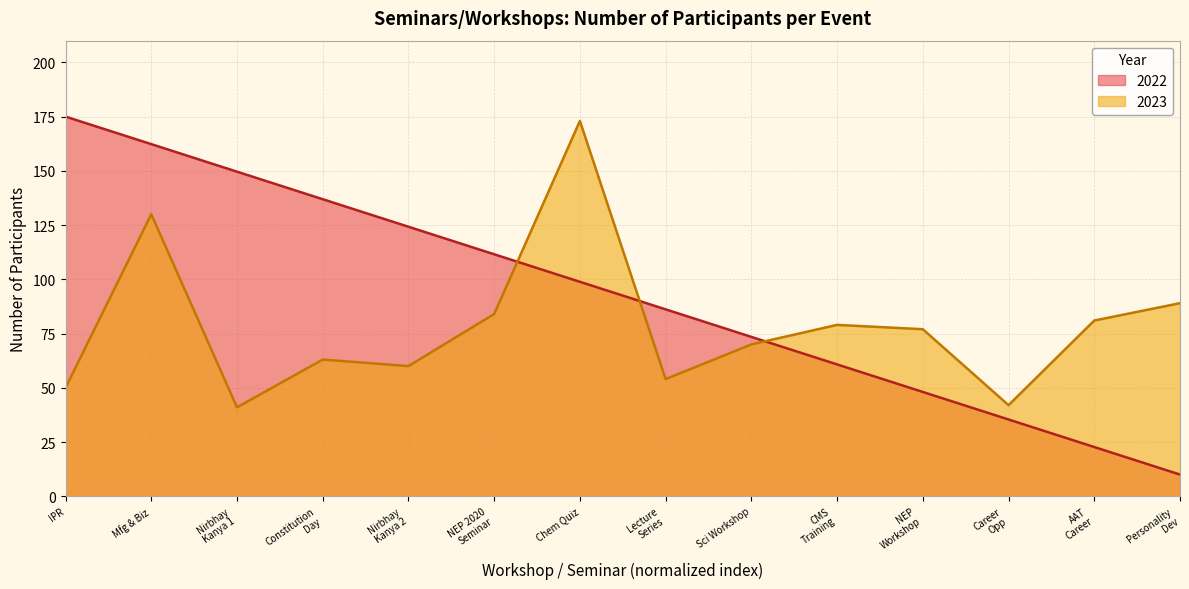

What is the value of the 13th point from the left?

81